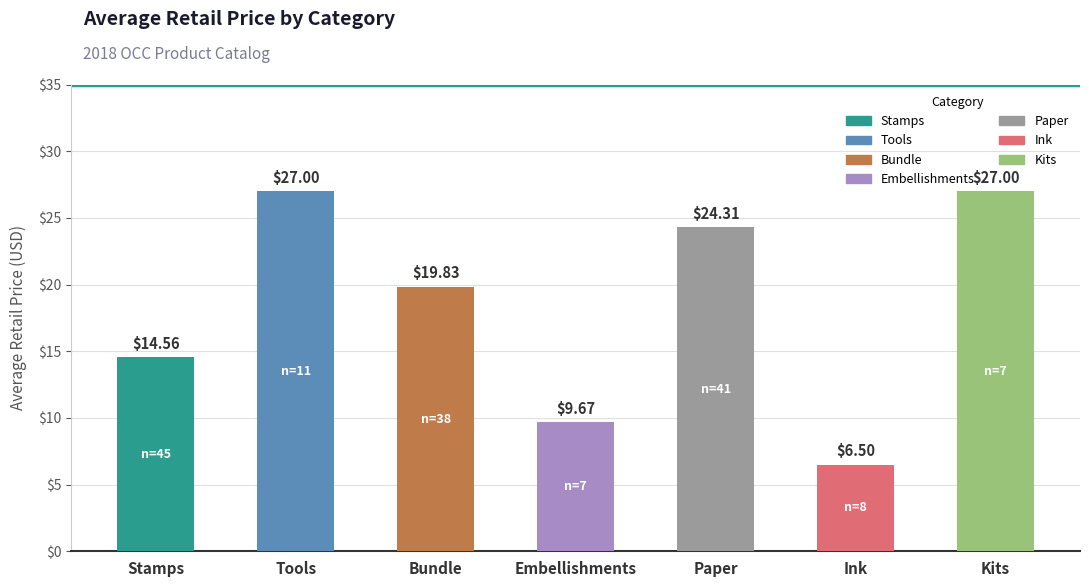

What is the difference between the maximum and minimum values?

20.5